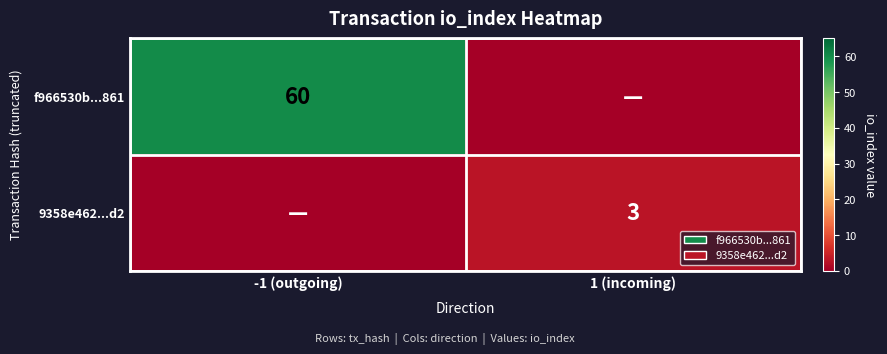

True or false: 9358e462...d2 has a value of 3 at 1 (incoming).

True